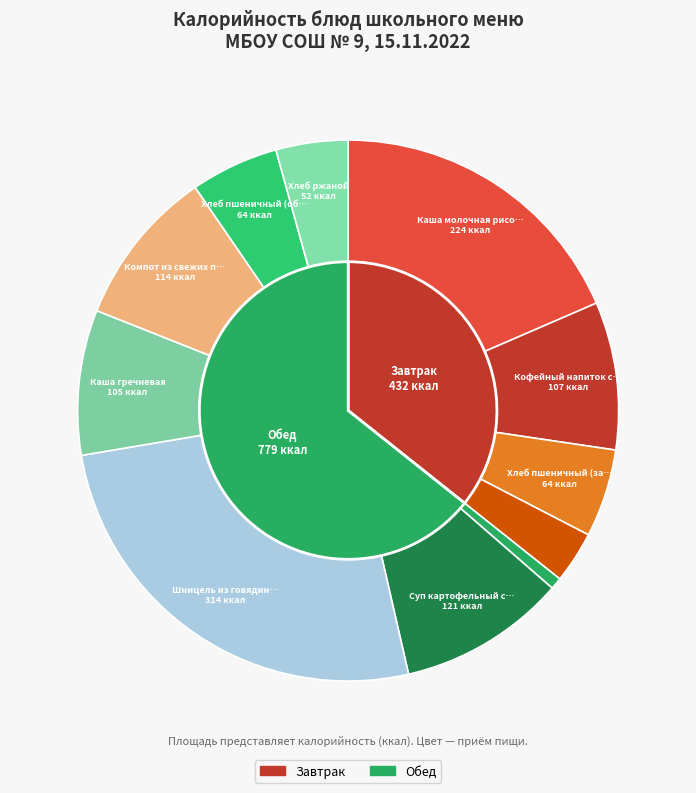

Is it true that Шницель из говядины is 38% of the pie?

False